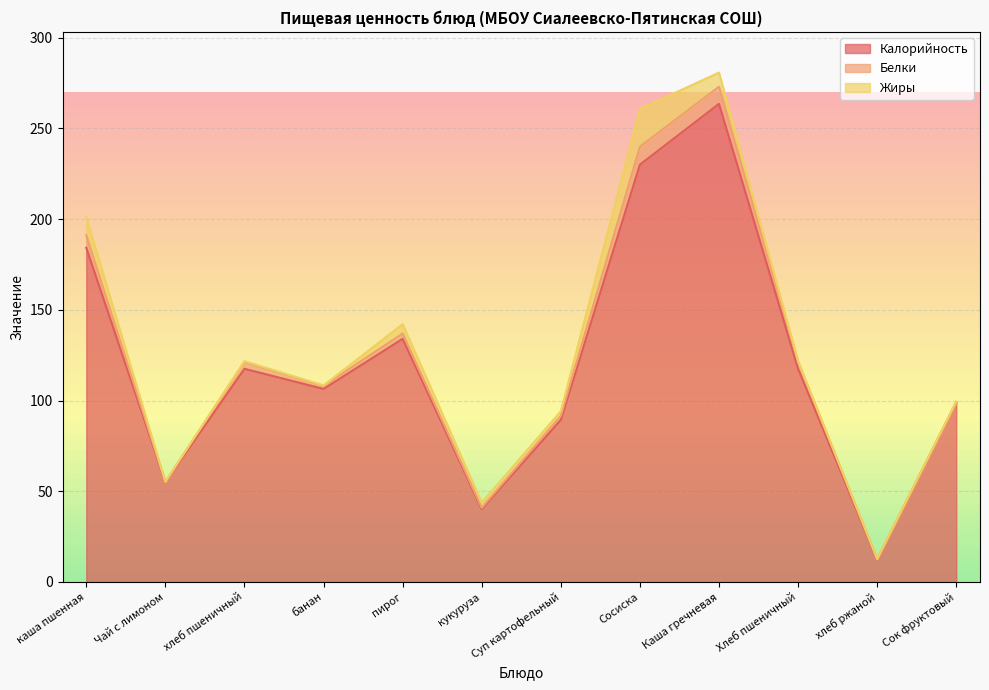

At which category is the sum across all series the highest?

Каша гречневая